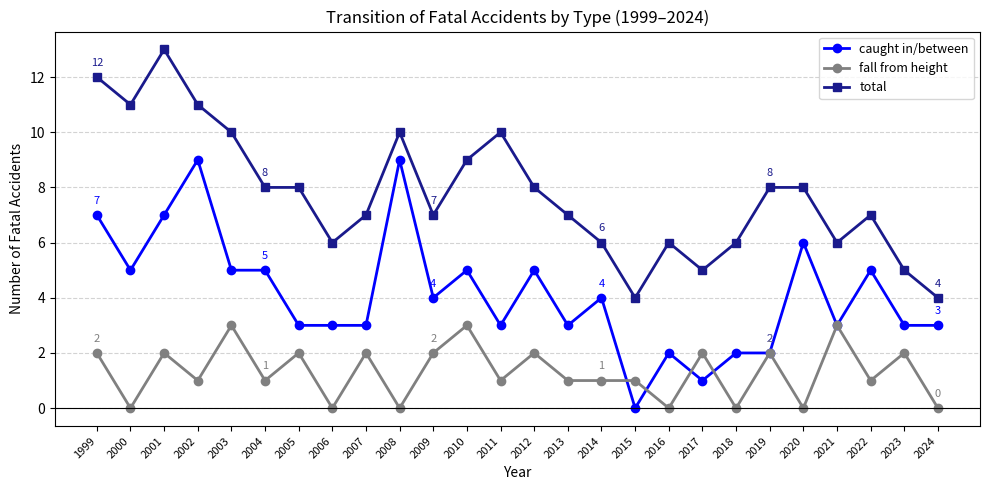

True or false: fall from height has a value of 1 at 2000.

False